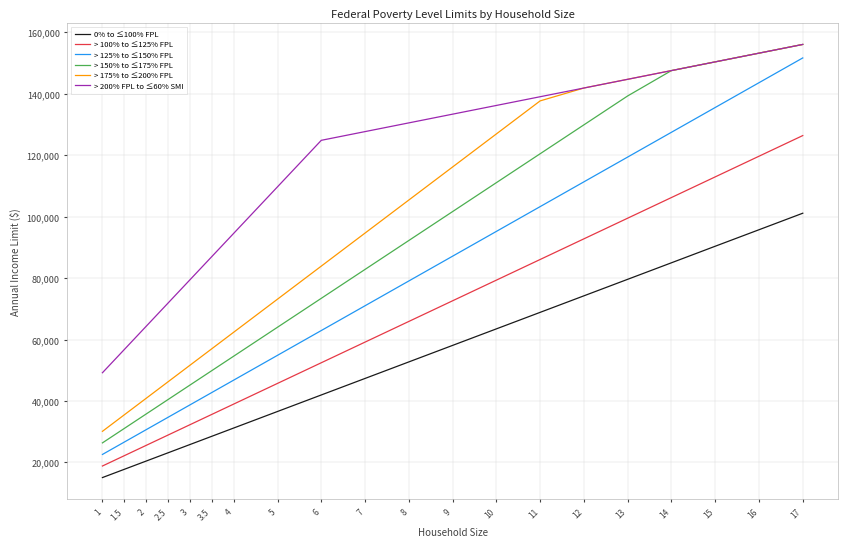

True or false: > 100% to ≤125% FPL and > 175% to ≤200% FPL intersect in this chart.

False